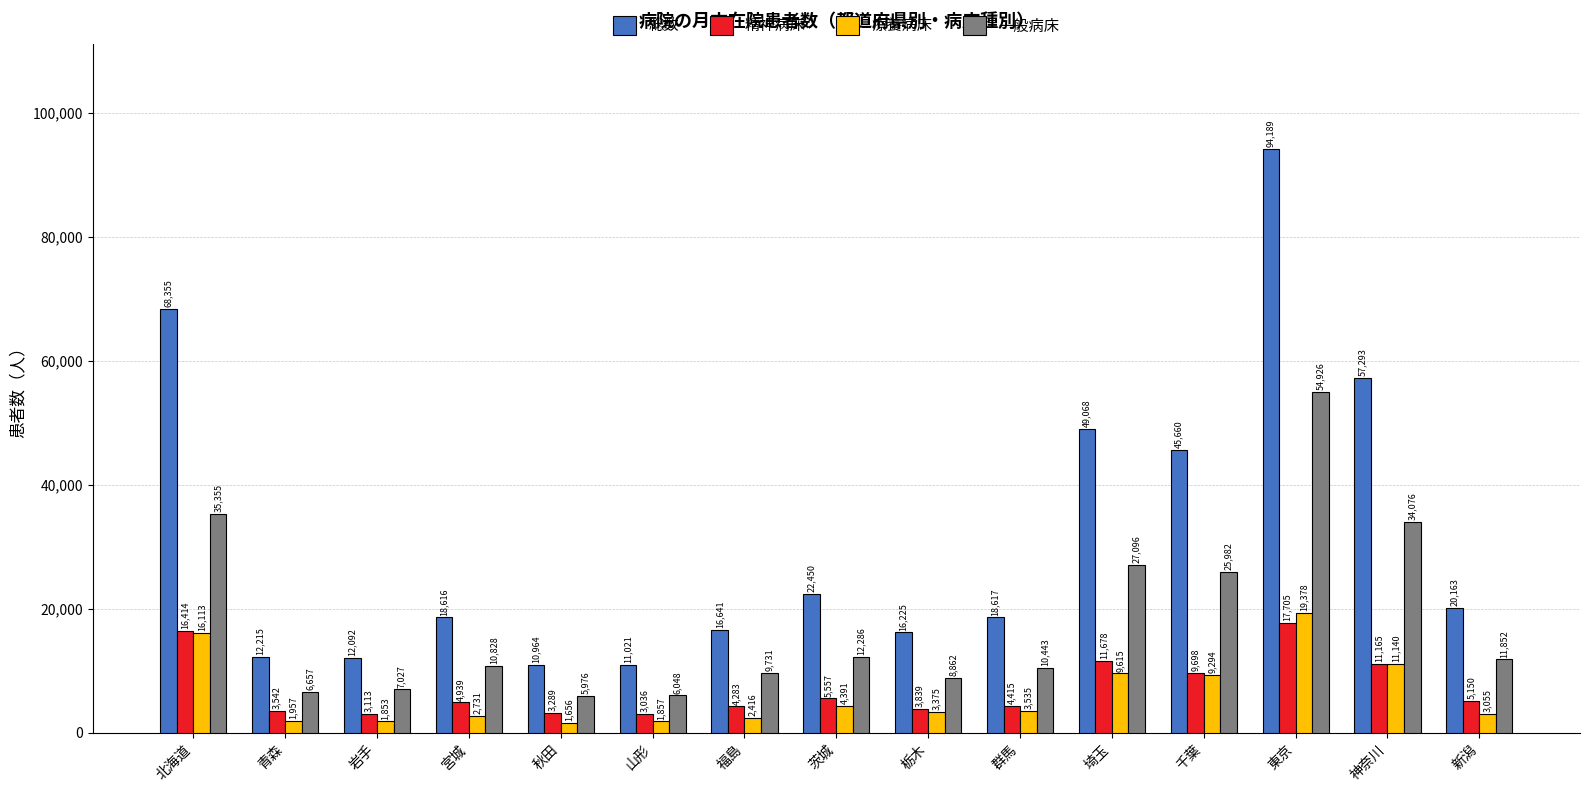

Rank the series at 群馬 from highest to lowest value.

総数, 一般病床, 精神病床, 療養病床